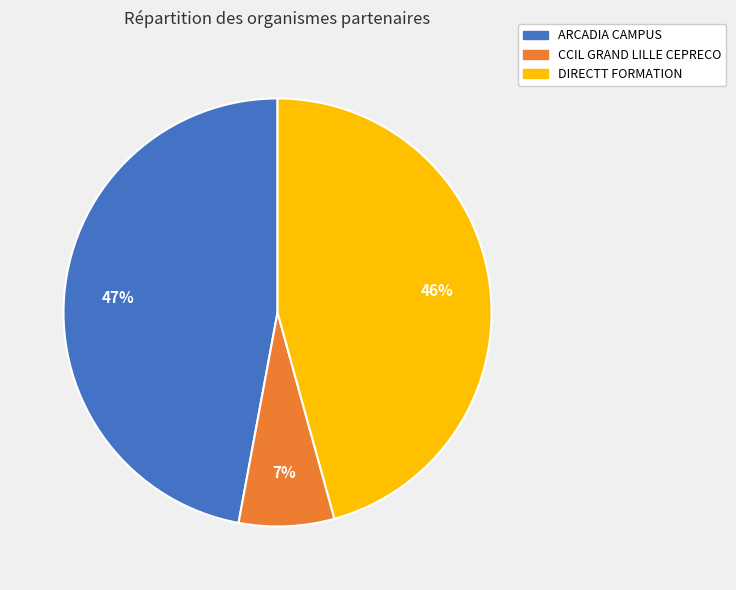

Is there a majority slice in this chart?

No